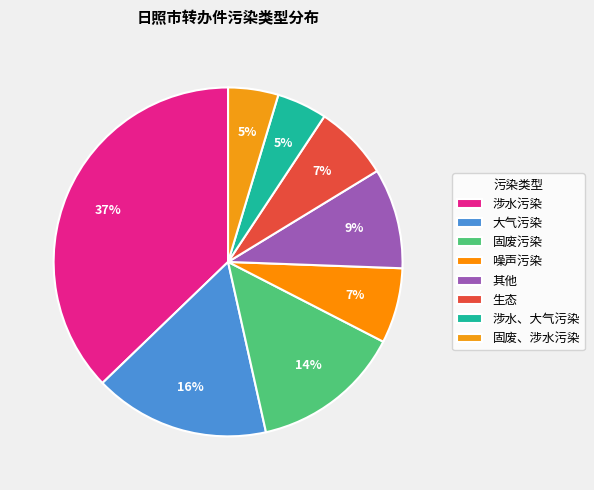

Is it true that 生态 is 1% of the pie?

False